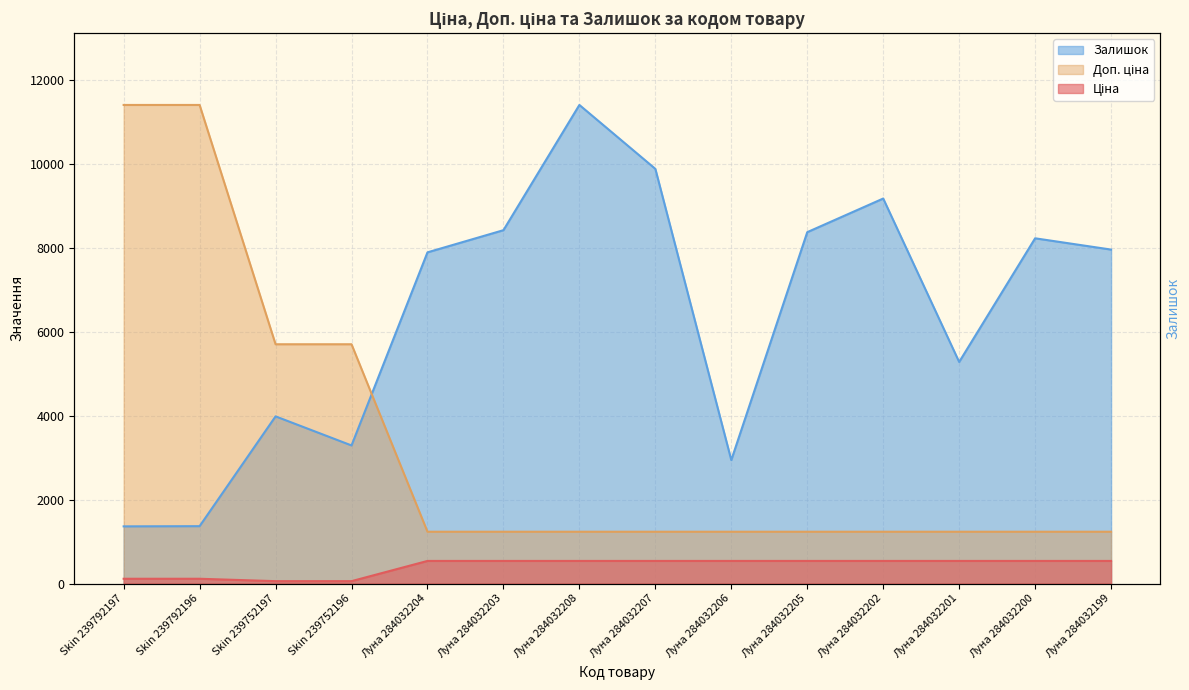

What is the difference between the highest and lowest values at Луна 284032202?

8639.9